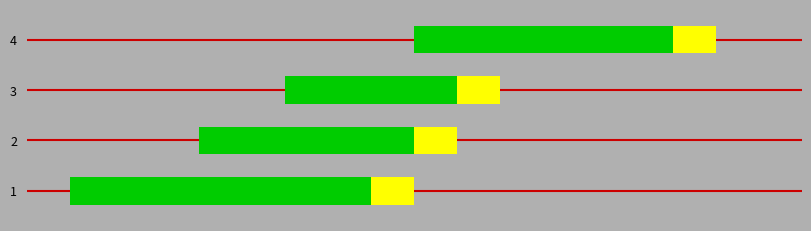

What is the value of the Image Available (Yellow) bar at the 2nd from the left?

0.6